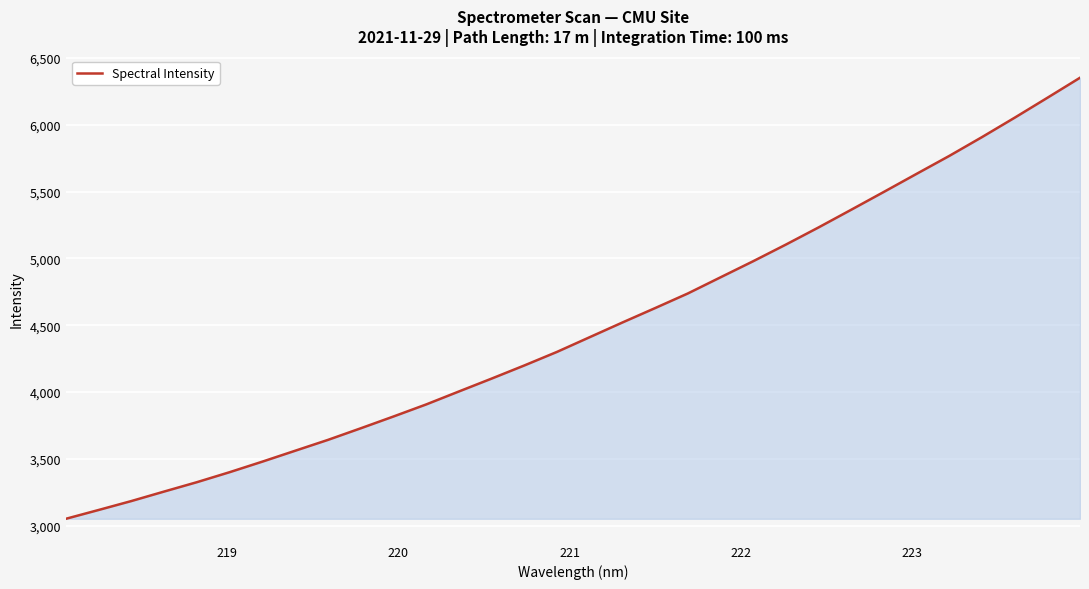

What is the difference between the maximum and minimum values?

3299.3